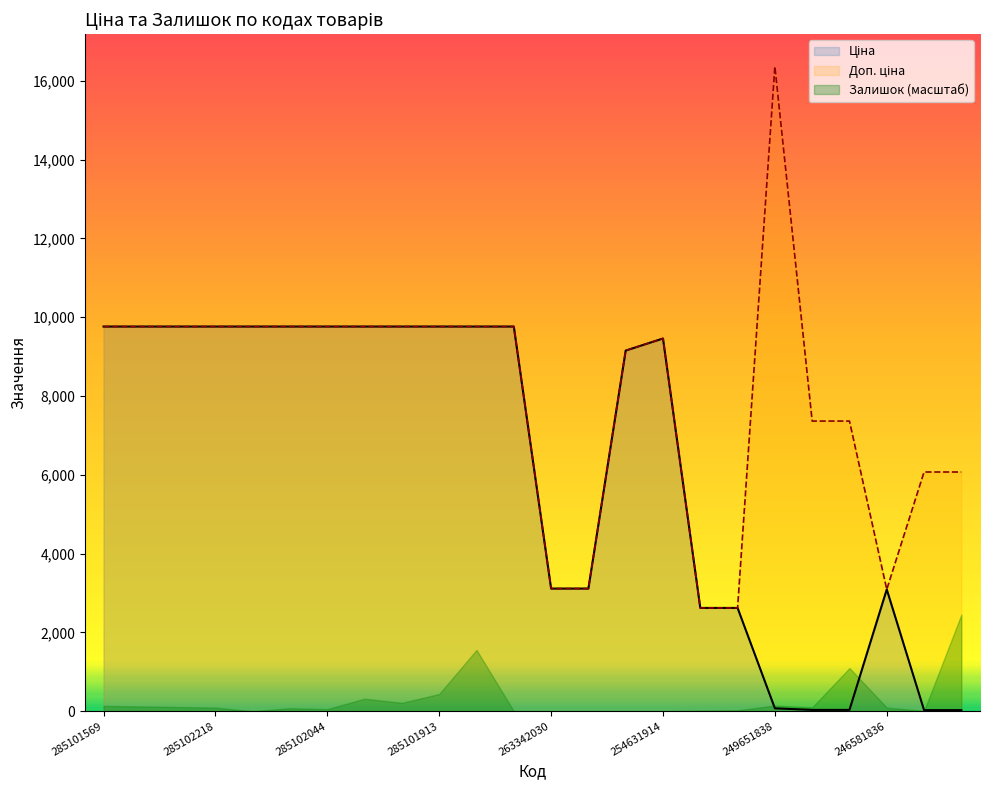

What is the difference between the Доп. ціна values at 285102216 and 249651837?

2399.4